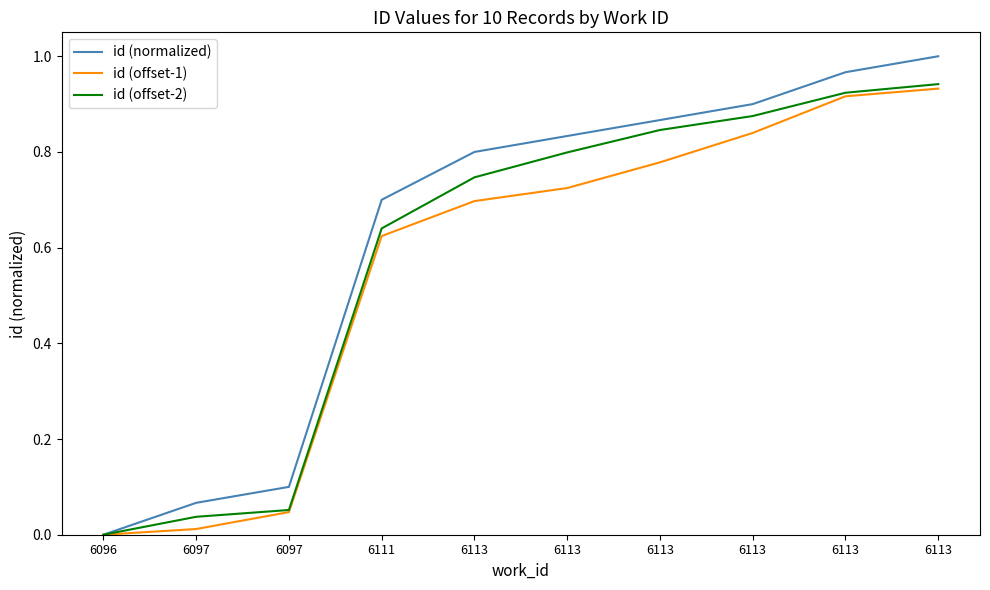

Reading left to right, extract all data points from this chart.

id (normalized): 6096=0.0	6097=0.1	6097=0.1	6111=0.7	6113=0.8	6113=0.8	6113=0.9	6113=0.9	6113=1.0	6113=1.0
id (offset-1): 6096=0.0	6097=0.0	6097=0.0	6111=0.6	6113=0.7	6113=0.7	6113=0.8	6113=0.8	6113=0.9	6113=0.9
id (offset-2): 6096=0.0	6097=0.0	6097=0.1	6111=0.6	6113=0.7	6113=0.8	6113=0.8	6113=0.9	6113=0.9	6113=0.9